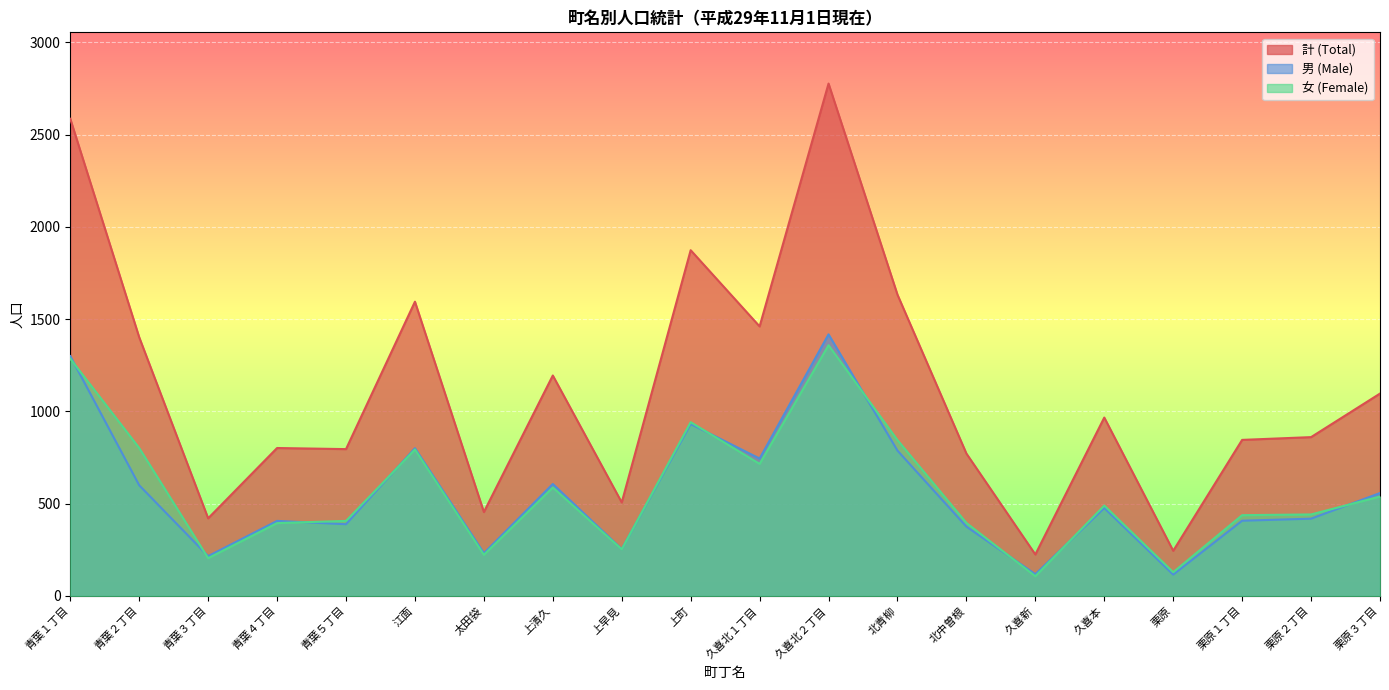

Which category has the lowest value in the 男 (Male) series?

栗原